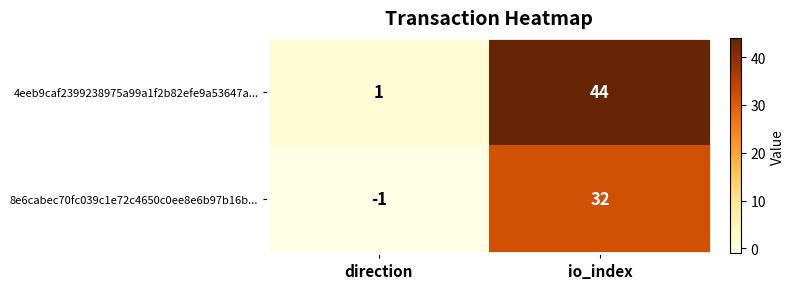

Which label corresponds to the smallest value in the chart?

direction